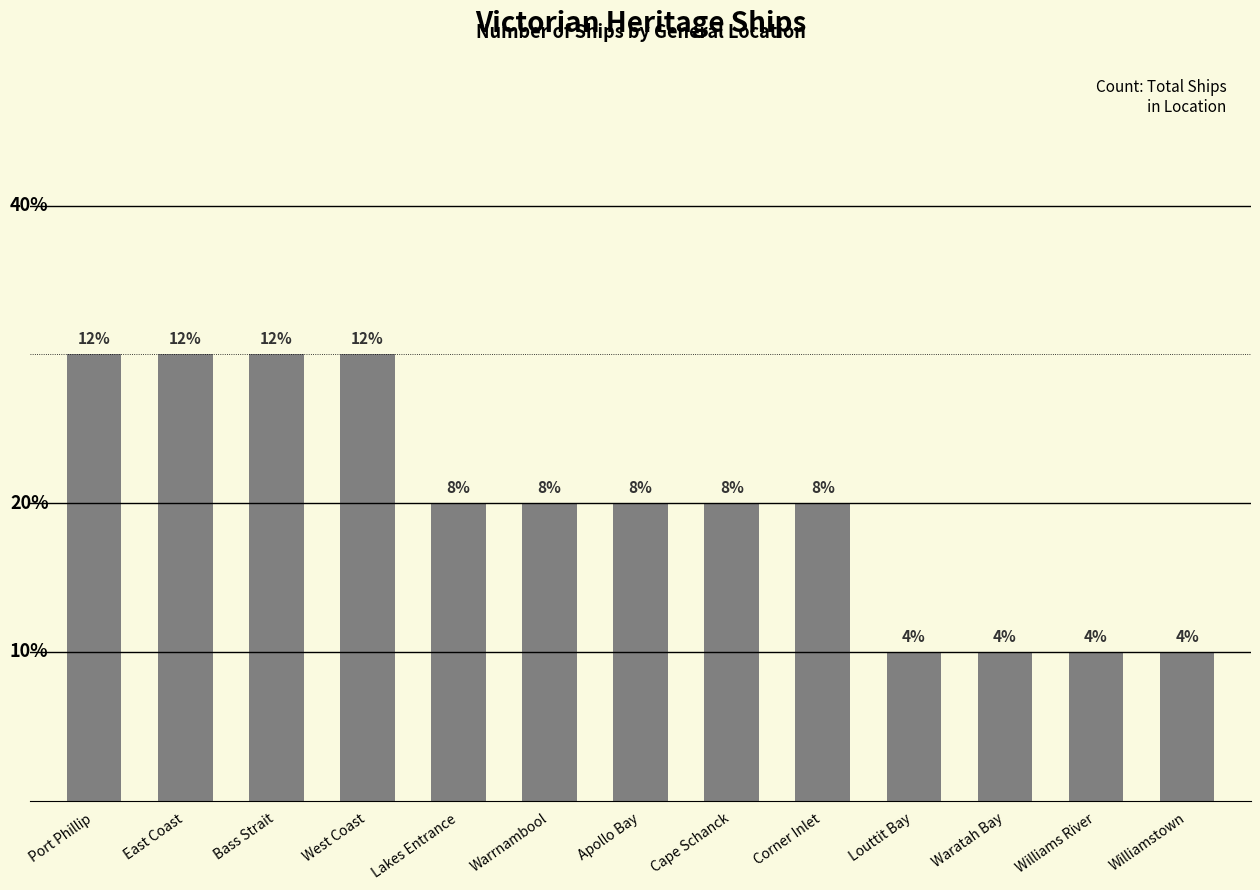

Are the bars horizontal?

No